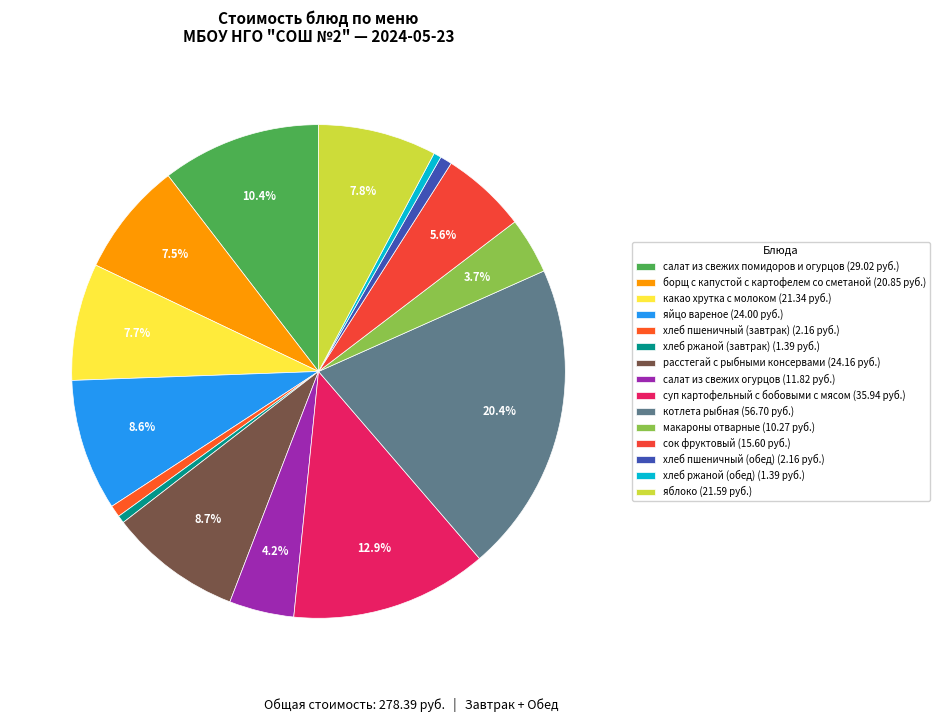

Does хлеб пшеничный (обед) represent more than half of the total?

No